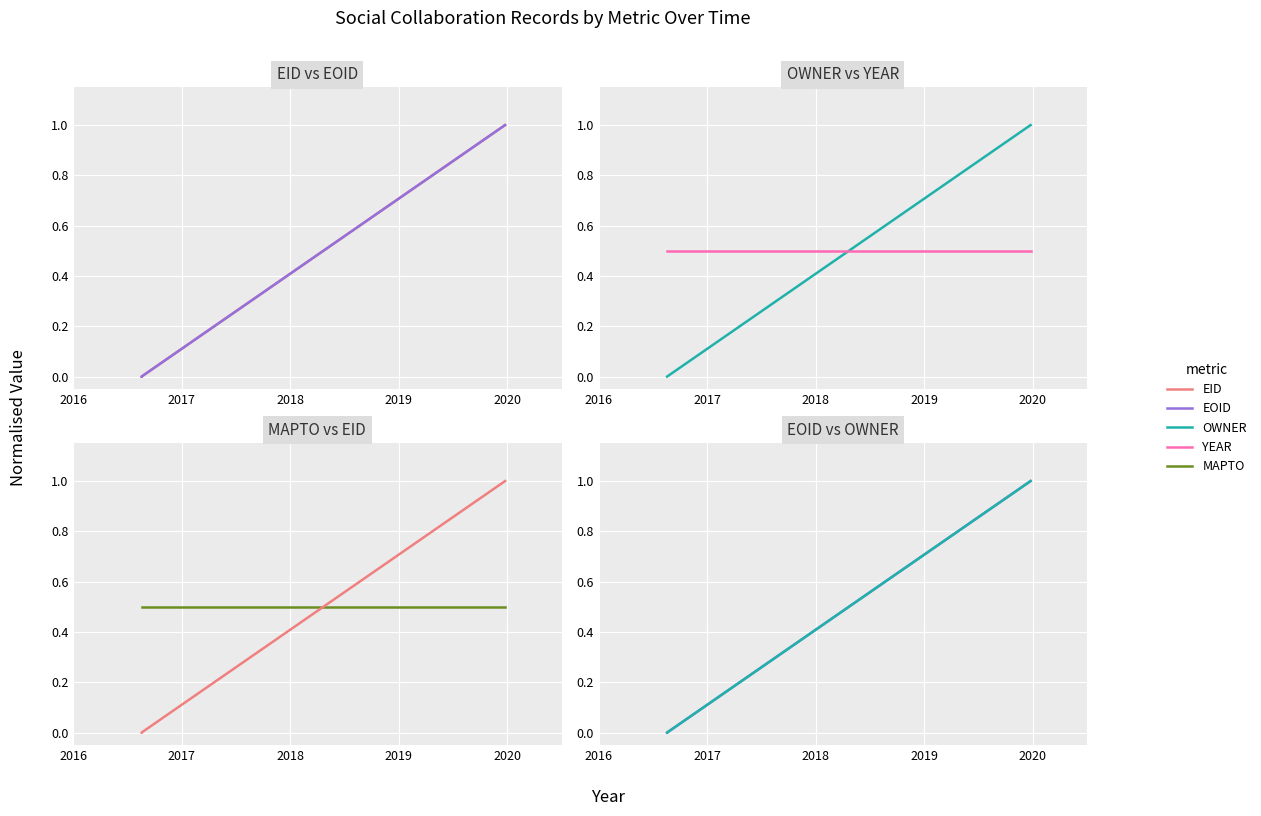

Count the number of data series in this chart.

5